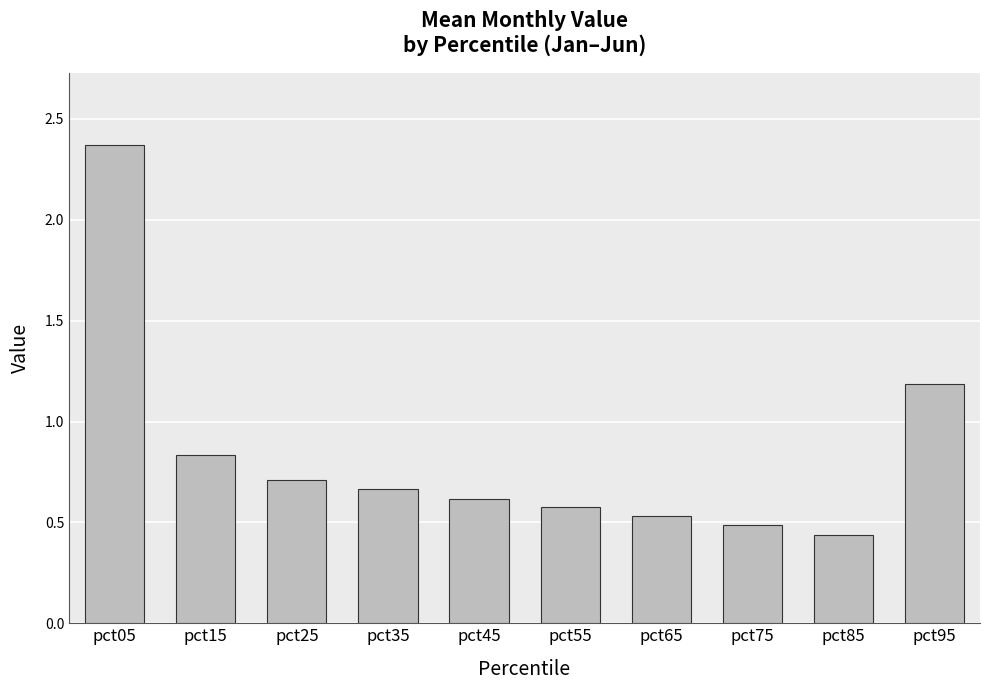

True or false: the data shows 1.9 at pct95.

False